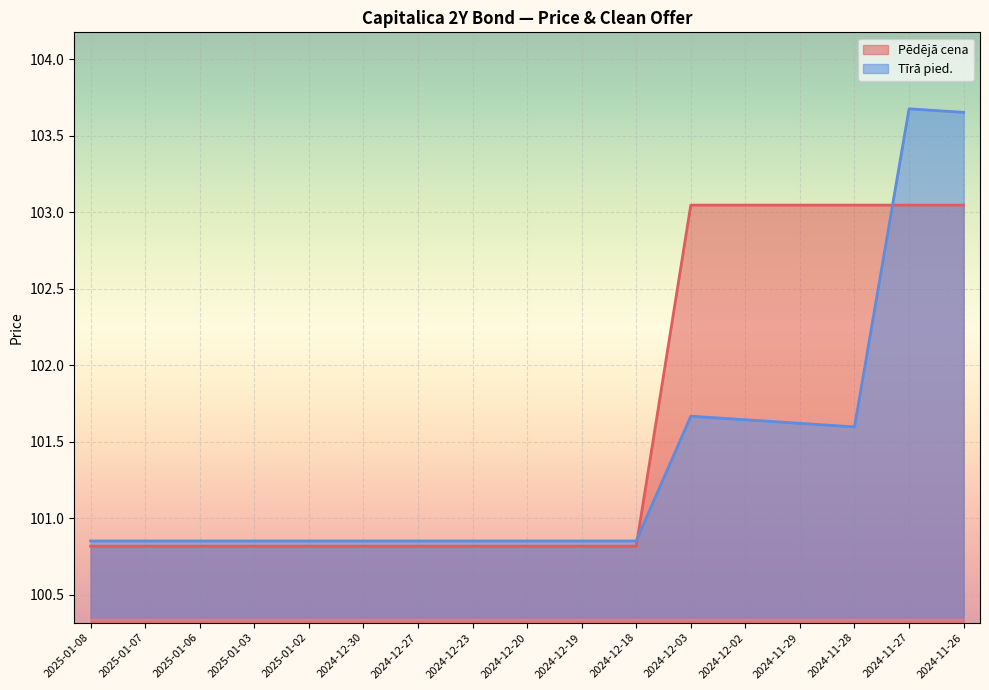

What is the total value across all series at 2024-11-27?

206.7